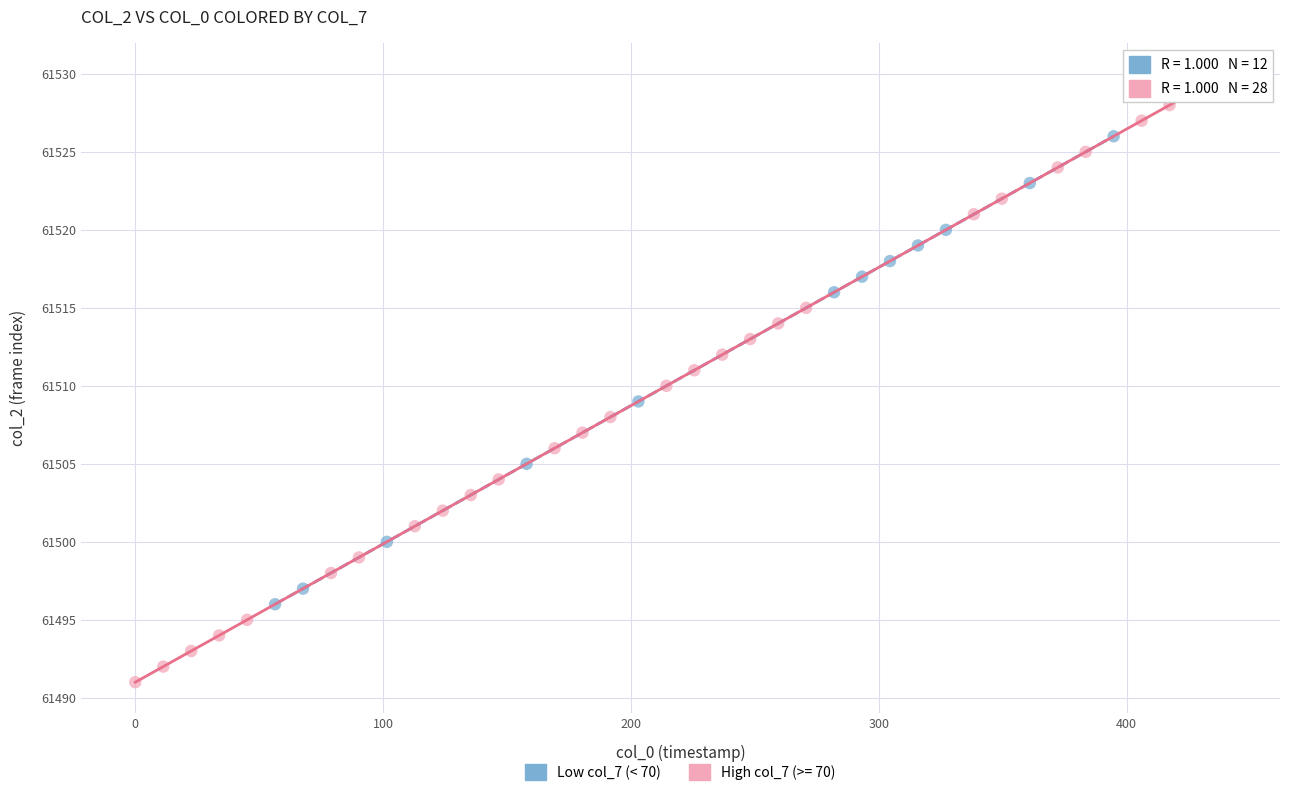

Which series reaches the maximum Y coordinate?

High col_7 (>= 70)